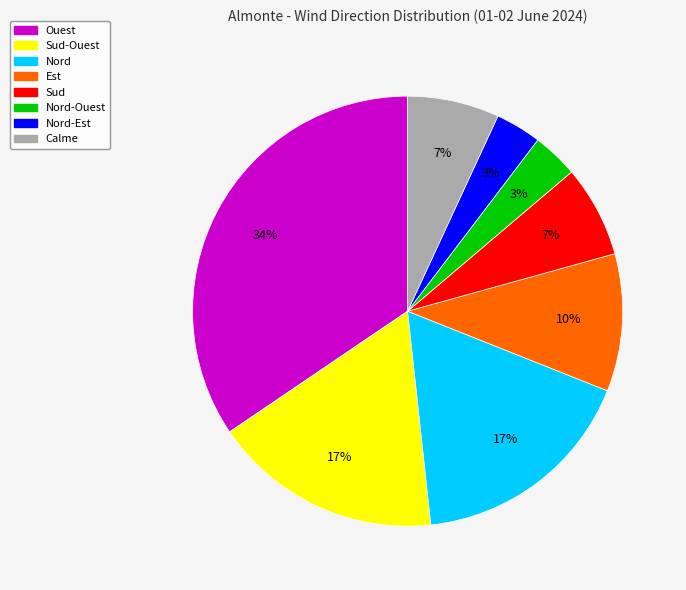

To the nearest percent, what is the average slice percentage?

12%